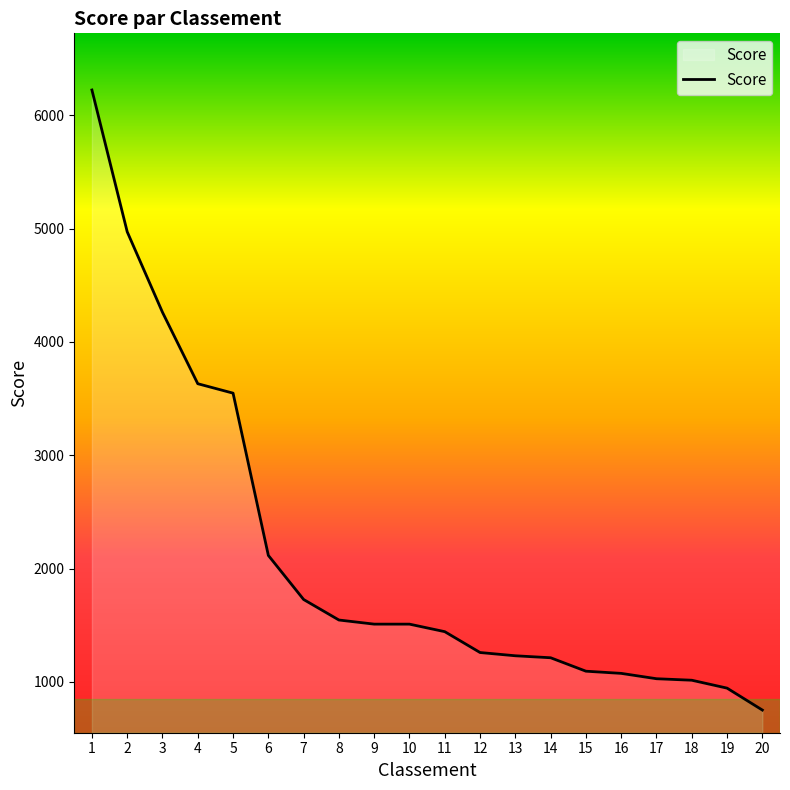

What is the difference between the values at 8 and 4?

2085.0